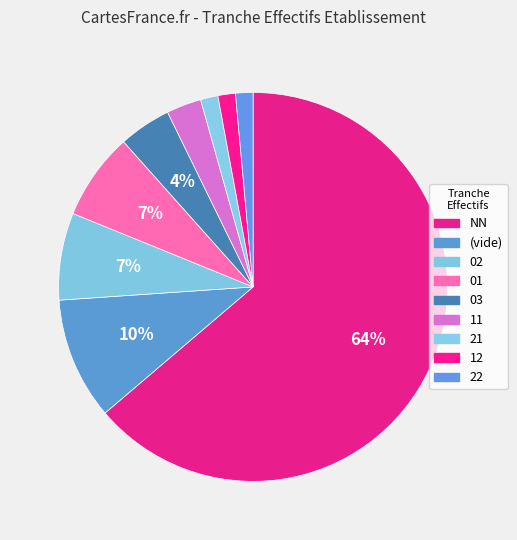

Which slice represents more than half of the pie?

NN